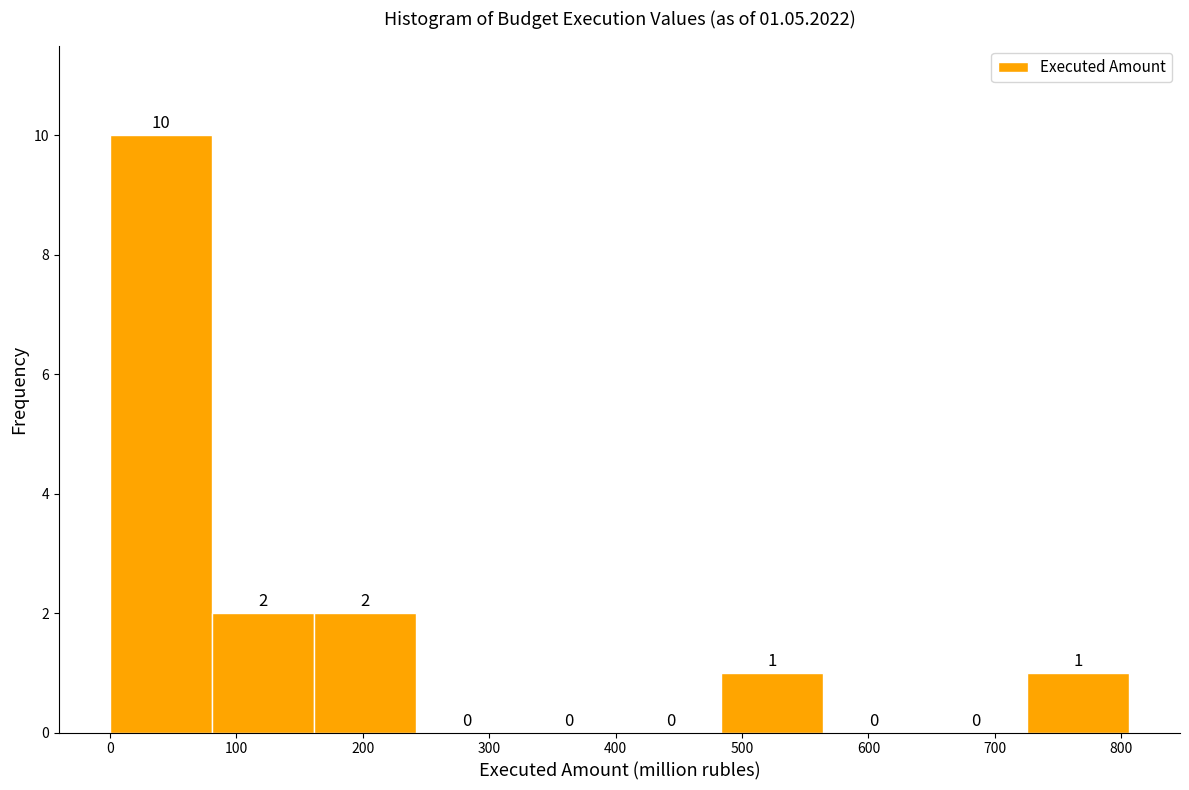

Which range on the x-axis has the tallest bar?

0 to 80